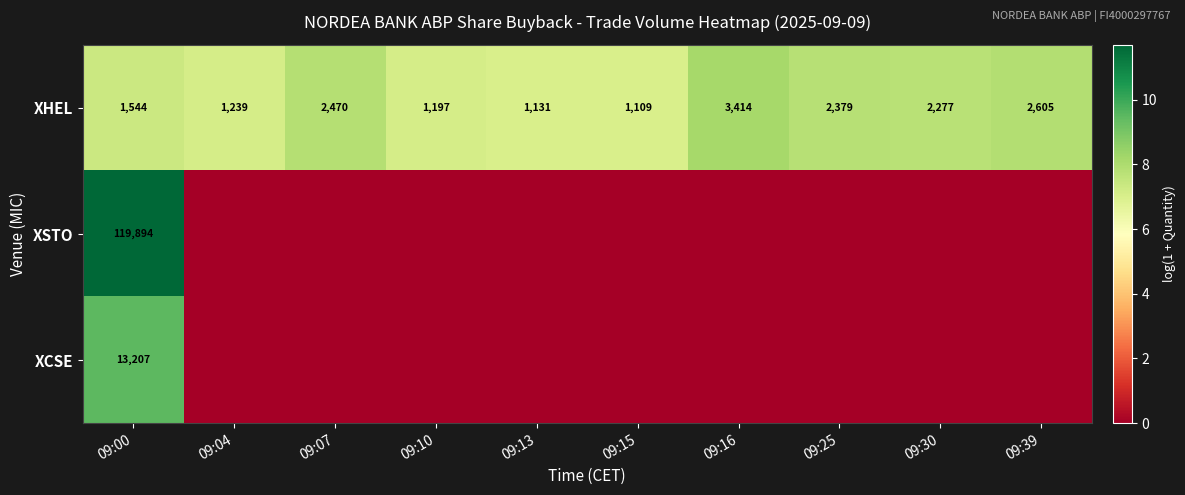

What is the greatest value displayed?

11.7